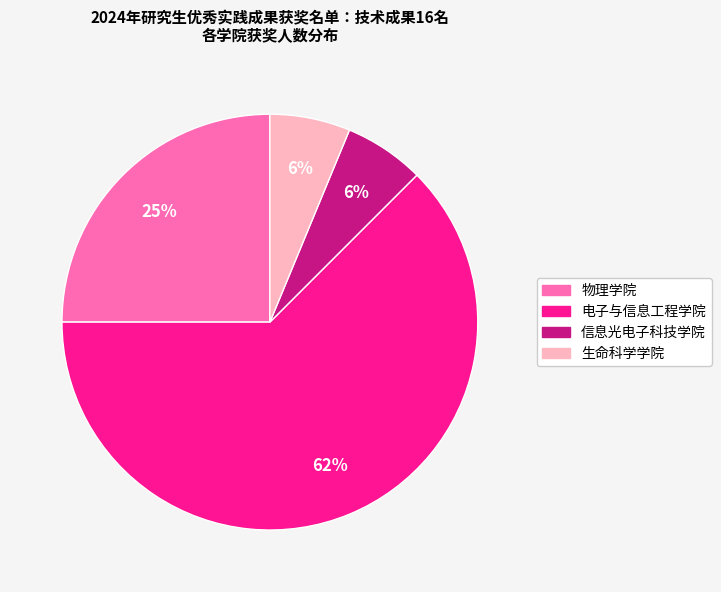

Do 电子与信息工程学院 and 信息光电子科技学院 together represent more than half of the pie?

Yes